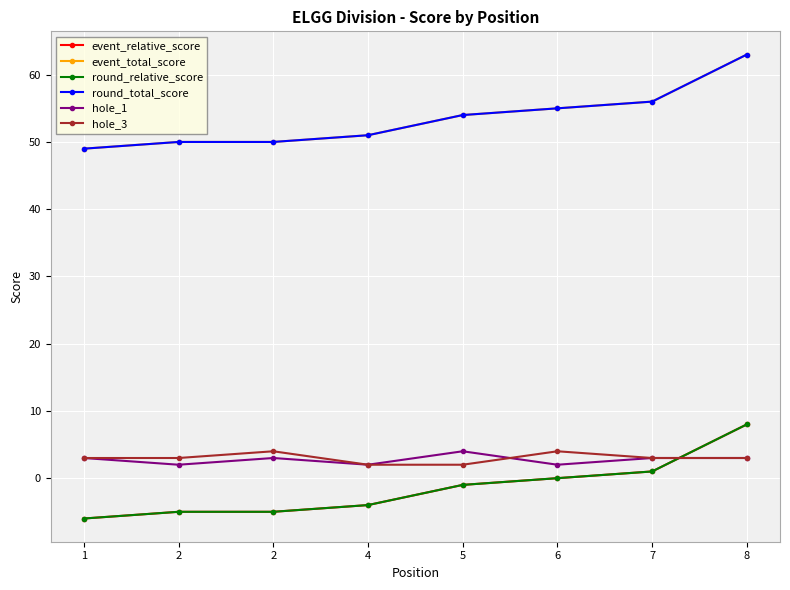

Reading left to right, transcribe all the data shown in this chart.

event_relative_score: -6	-5	-5	-4	-1	0	1	8
event_total_score: 49	50	50	51	54	55	56	63
round_relative_score: -6	-5	-5	-4	-1	0	1	8
round_total_score: 49	50	50	51	54	55	56	63
hole_1: 3	2	3	2	4	2	3	3
hole_3: 3	3	4	2	2	4	3	3